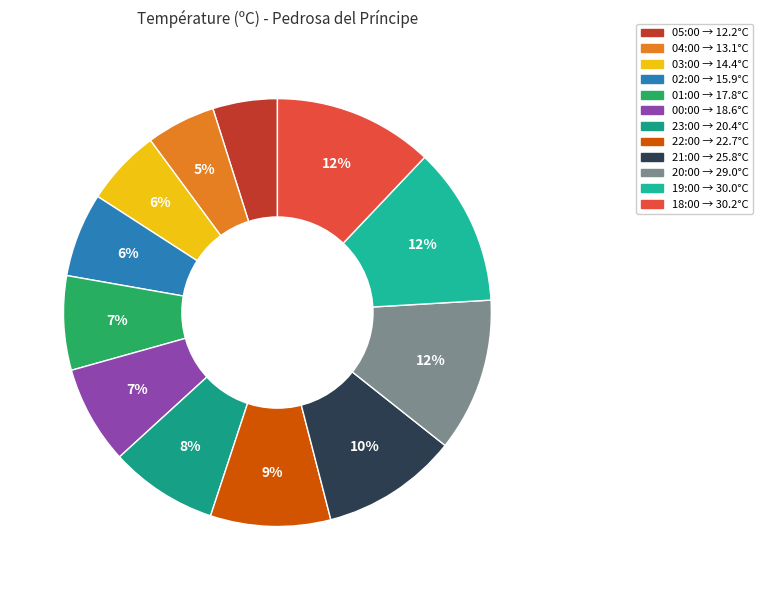

To the nearest percent, what portion does 05:00 represent?

5%